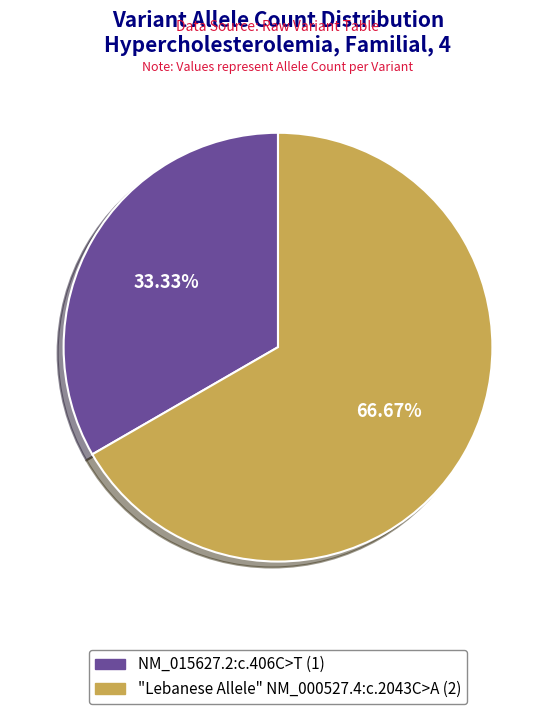

What is the ratio of the value at "Lebanese Allele" NM_000527.4:c.2043C>A to the value at NM_015627.2:c.406C>T?

2.0